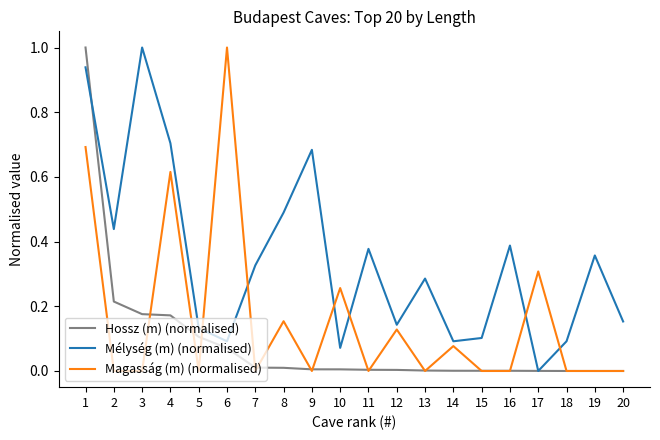

Where do Hossz (m) (normalised) and Magasság (m) (normalised) first cross each other?

3 and 4